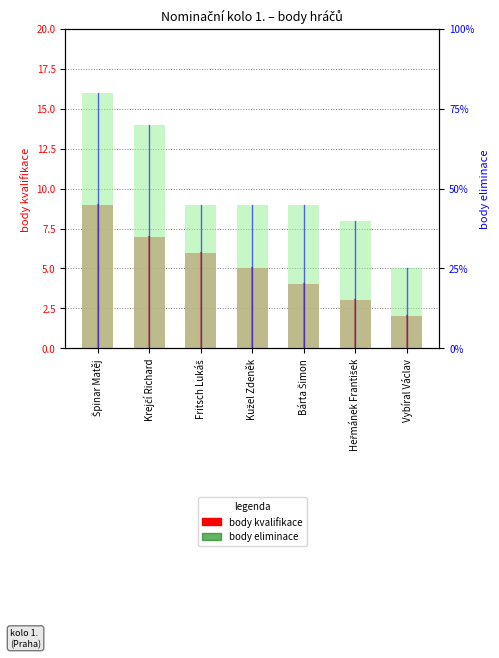

What are all the series names shown in the legend?

body kvalifikace, body eliminace